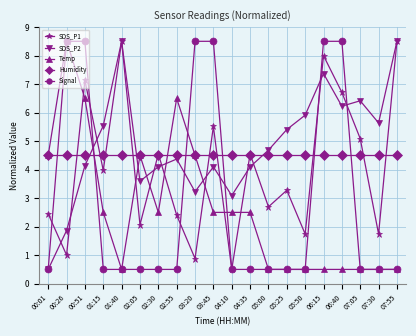

What is the spread (max minus min) of values at 05:00?

4.2